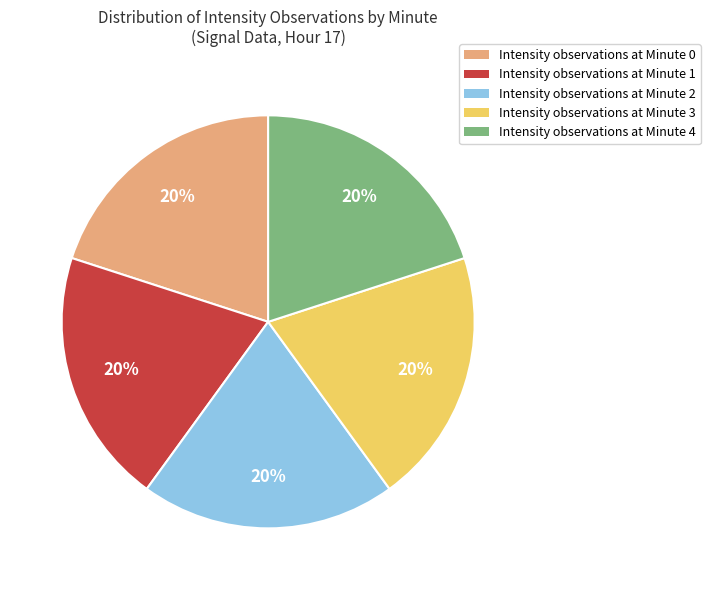

The Intensity observations at Minute 3 slice represents 20% of the pie. True or false?

True